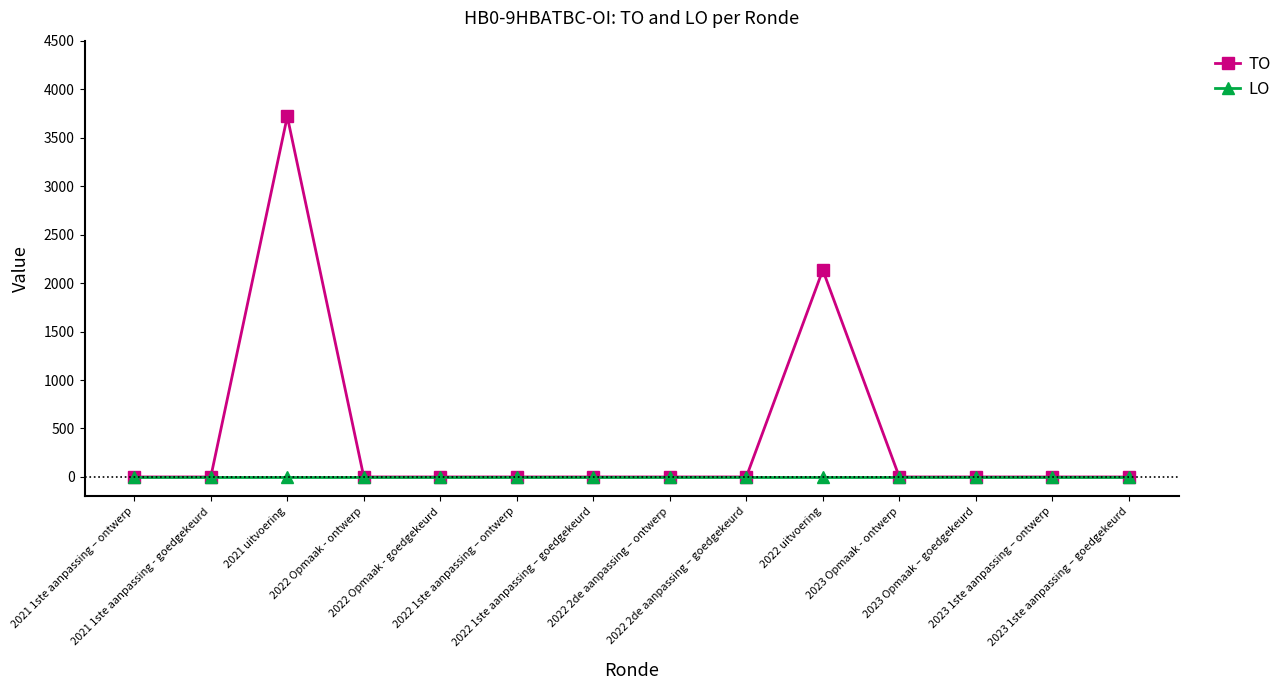

Reading left to right, what are all the values shown in this chart?

TO: 0	0	3718	0	0	0	0	0	0	2134	0	0	0	0
LO: 0	0	0	0	0	0	0	0	0	0	0	0	0	0